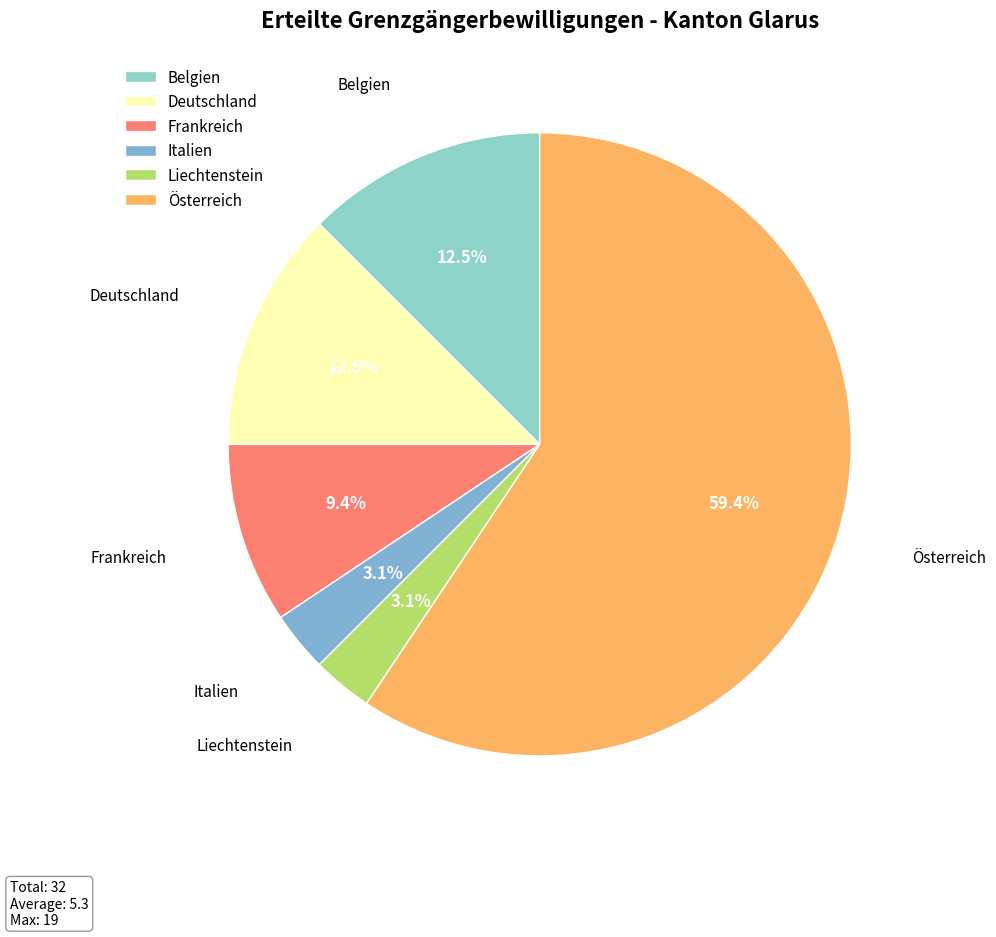

To the nearest percent, what percentage of the pie is Italien?

3%